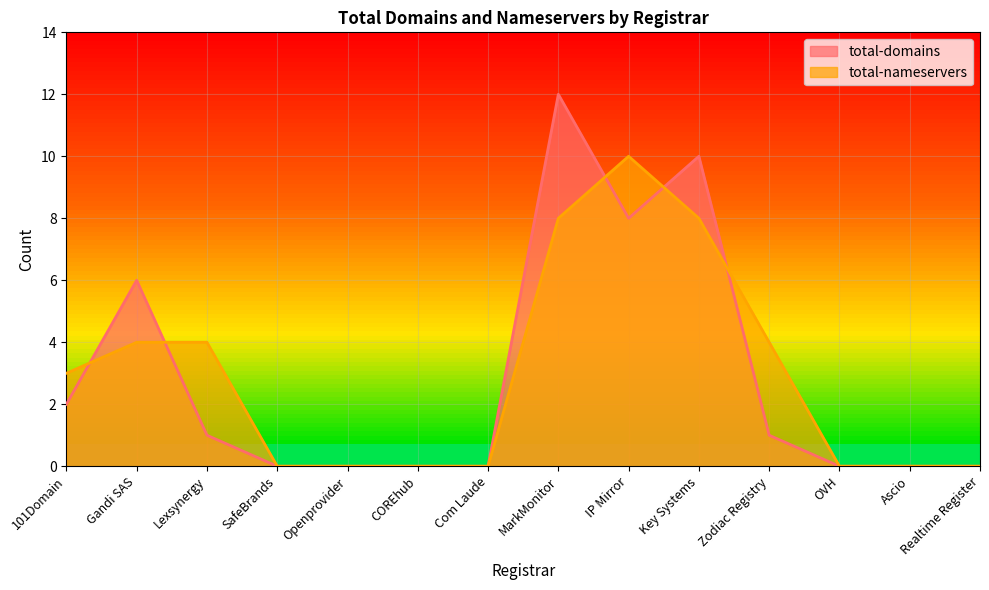

Is it true that total-domains equals 11 at IP Mirror?

False